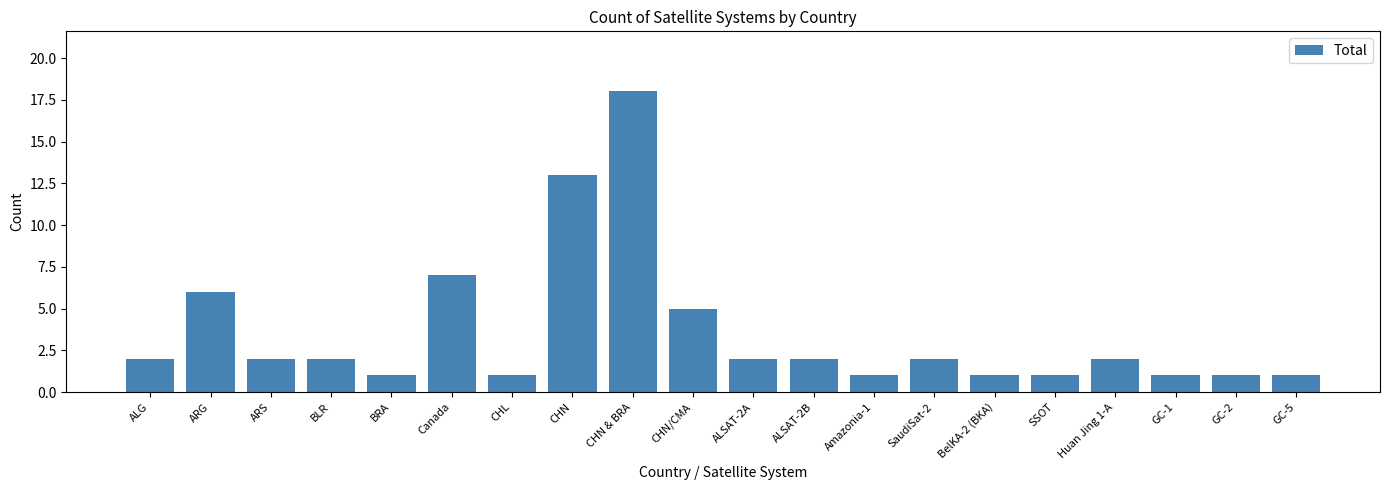

What is the sum of all values?

71